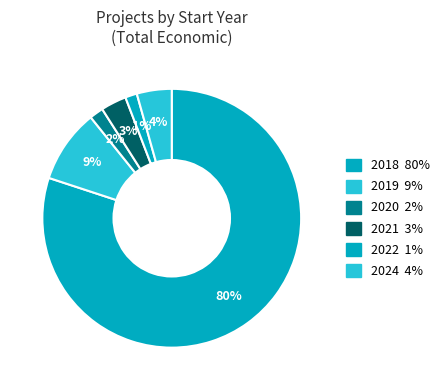

How many segments does this pie chart have?

6